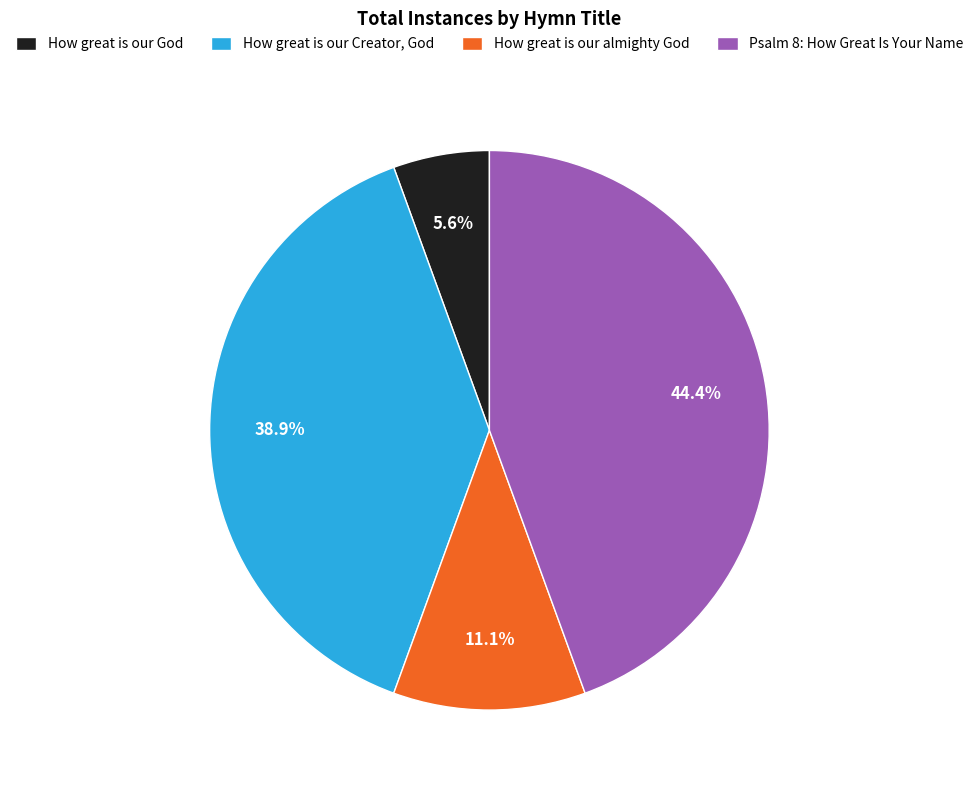

What percentage do How great is our almighty God and How great is our God together represent?

16.7%